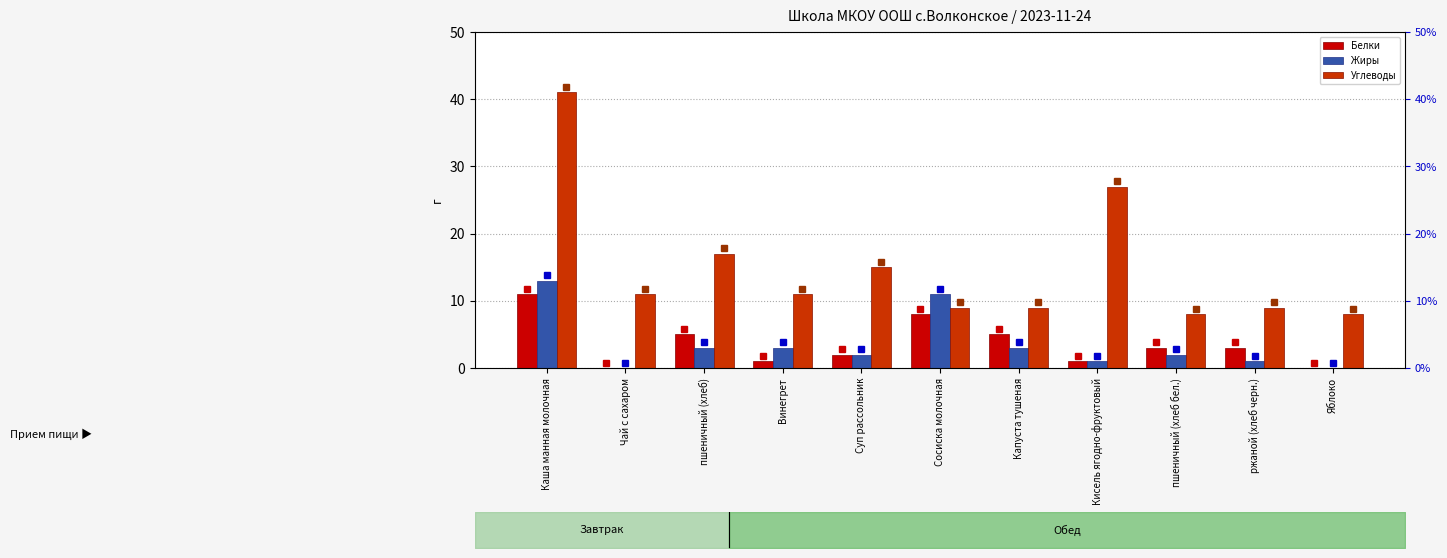

What is the sum of the Жиры values at пшеничный (хлеб) and Каша манная молочная?

16